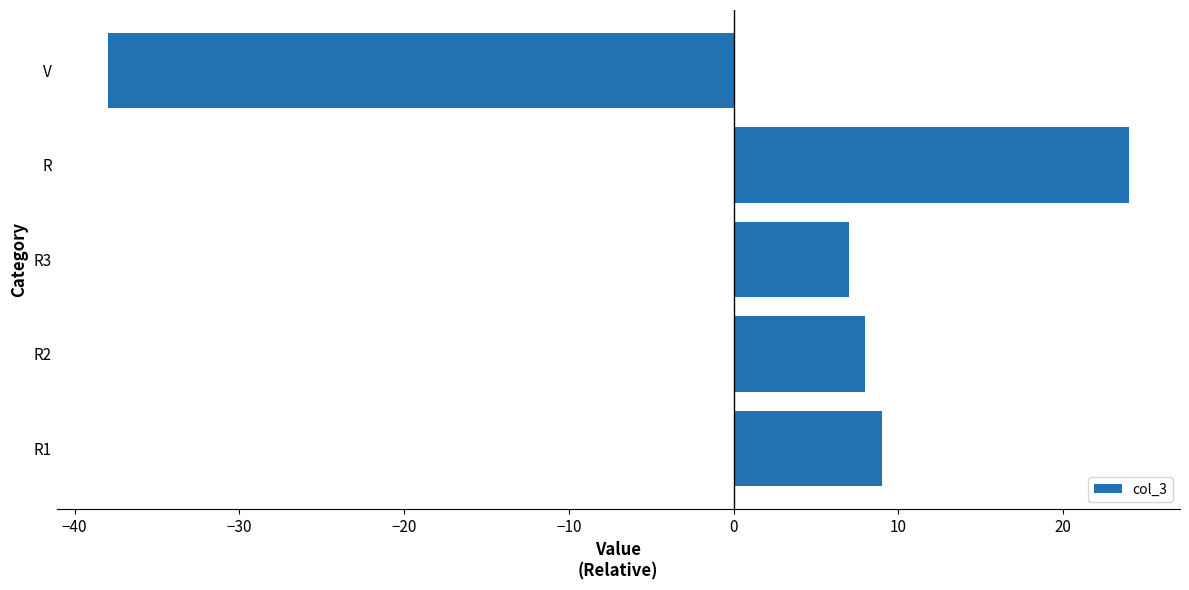

Rank the categories by value from lowest to highest.

V, R3, R2, R1, R